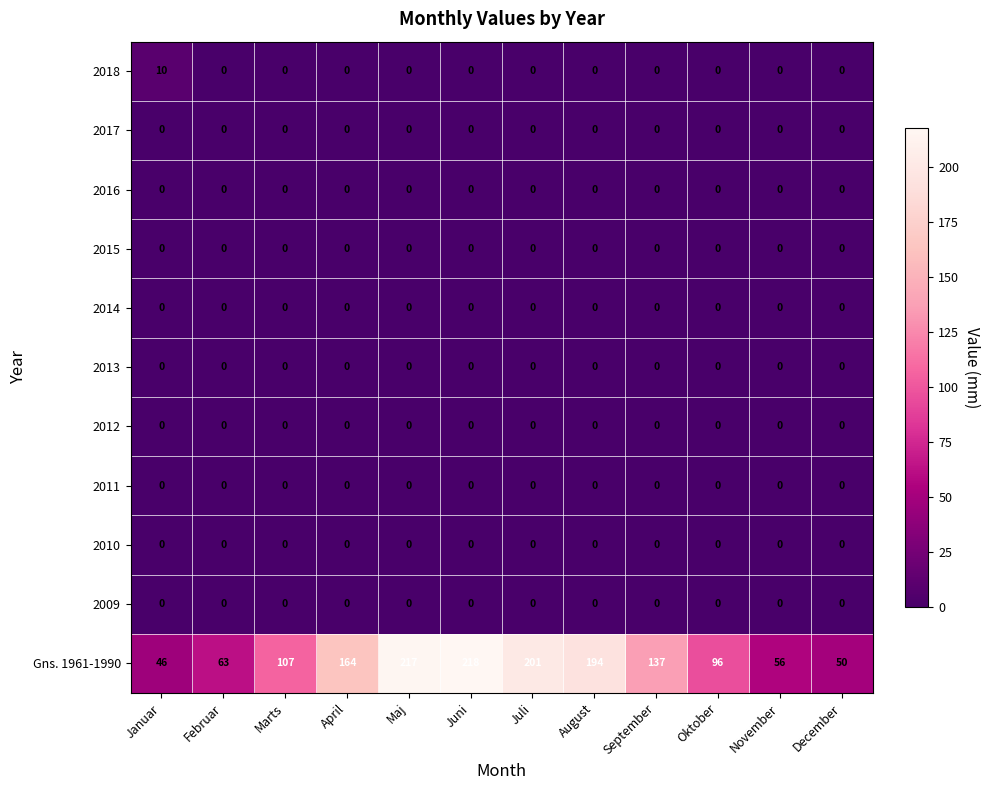

The 2017 series shows 0 at Februar. True or false?

True